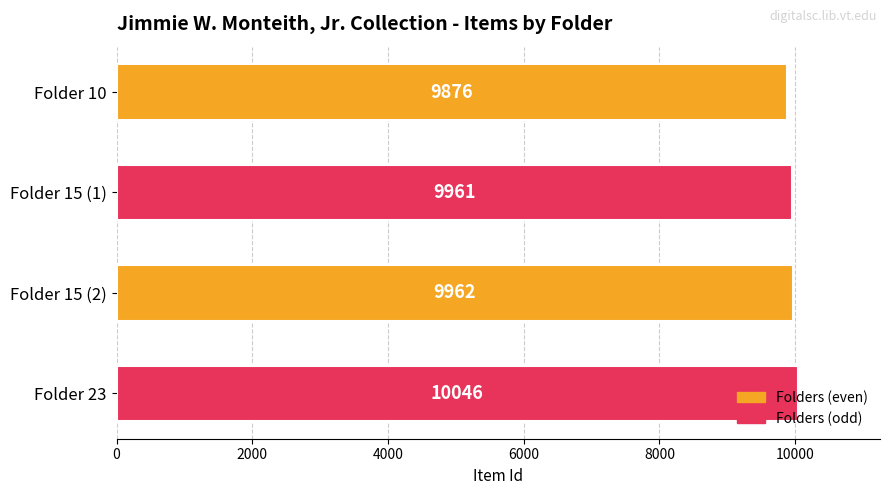

Is it true that the value at Folder 15 (2) is 15187?

False